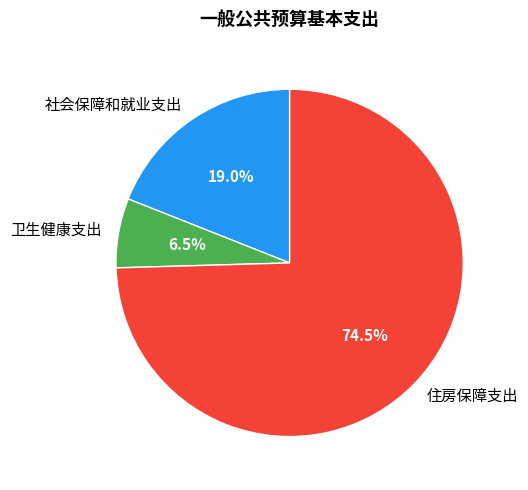

Which category has the smallest portion of the pie?

卫生健康支出